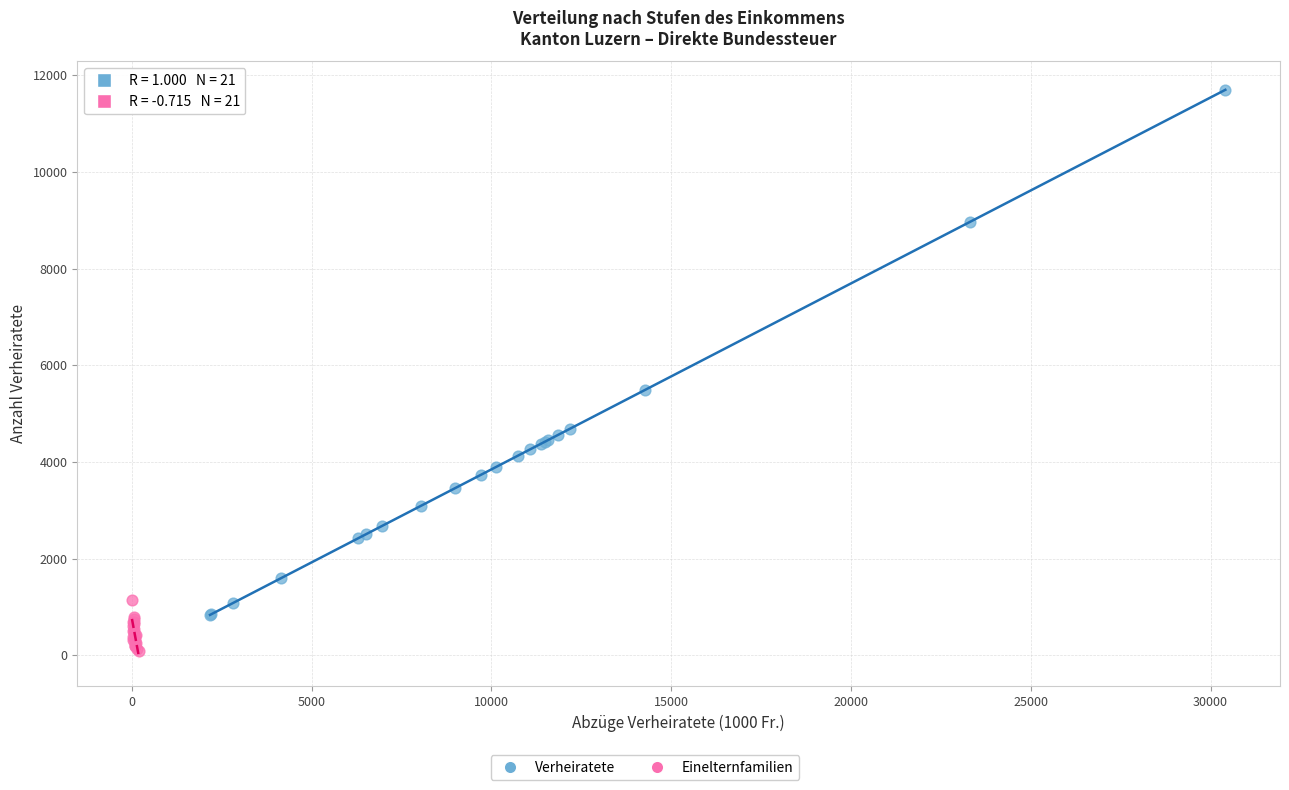

Which series reaches the maximum Y coordinate?

Verheiratete